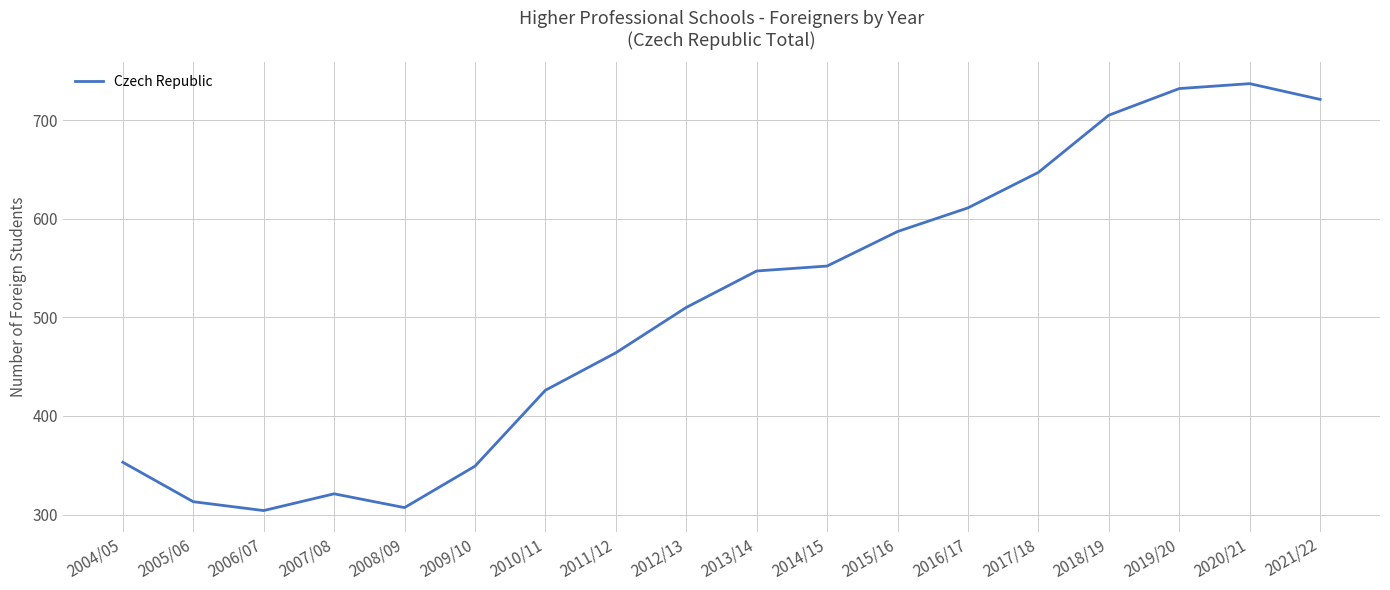

What is the difference between the values at 2015/16 and 2011/12?

123